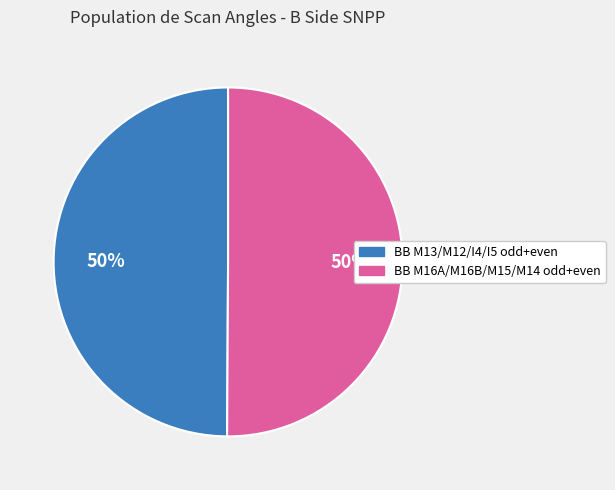

To the nearest percent, what is the average slice percentage?

50%